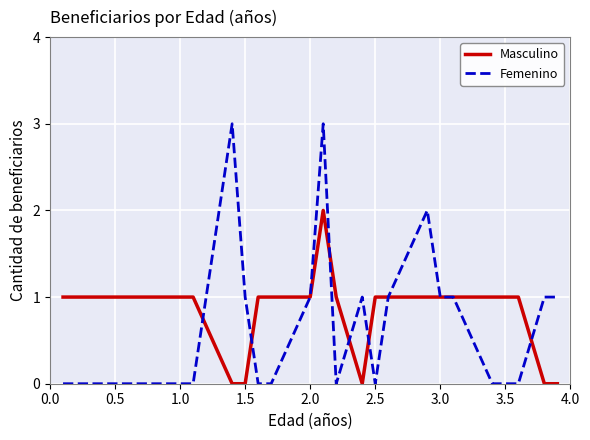

What is the greatest value displayed?

3